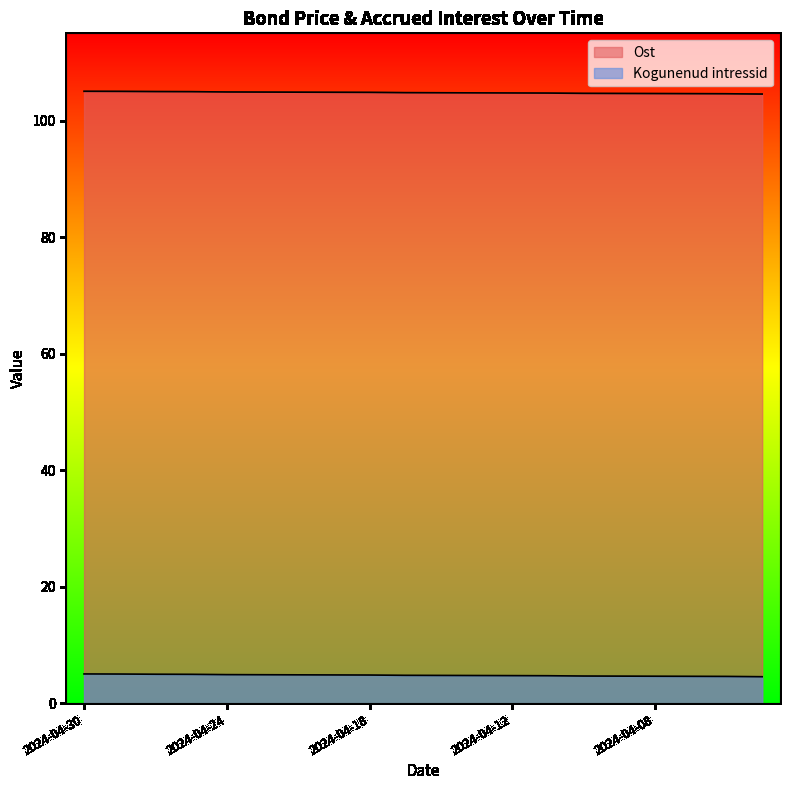

Is it true that Kogunenud intressid equals 178.5 at 2024-04-05?

False